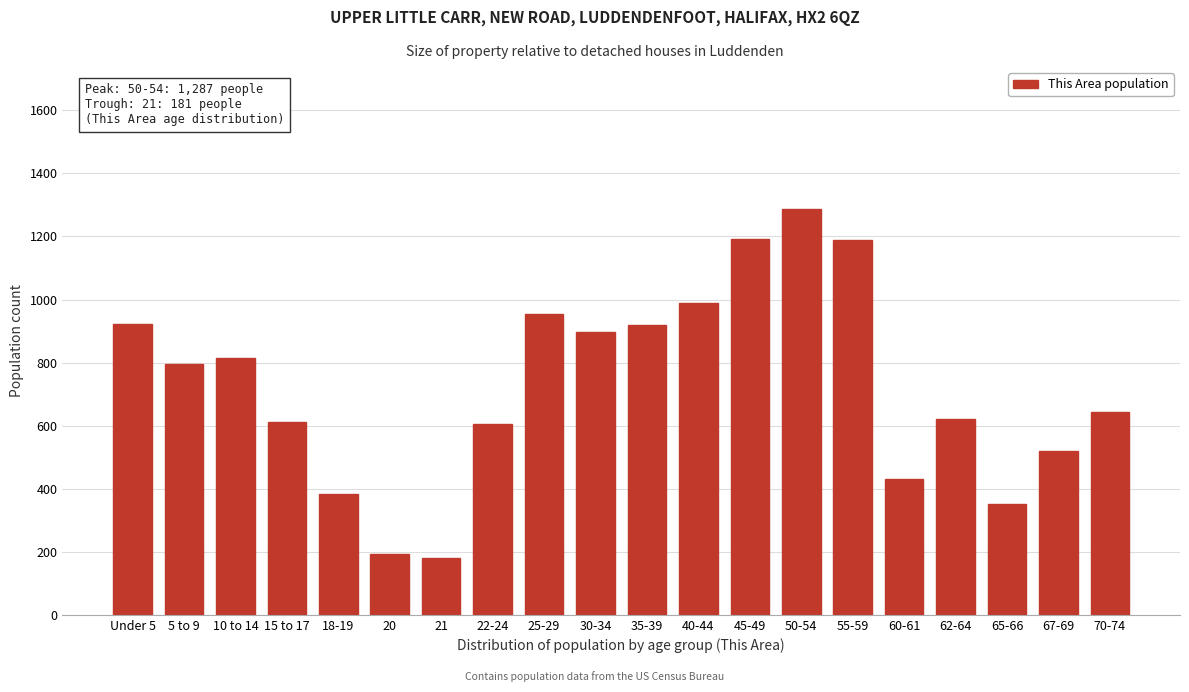

Is it true that the value at 40-44 is 397?

False